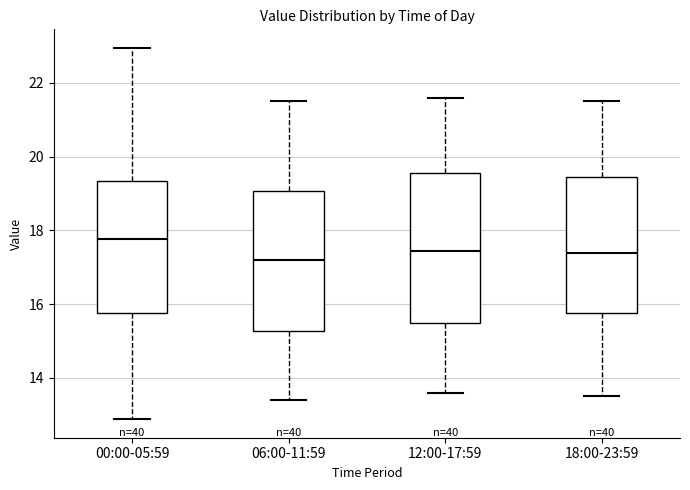

Which box's median line is the highest?

00:00-05:59